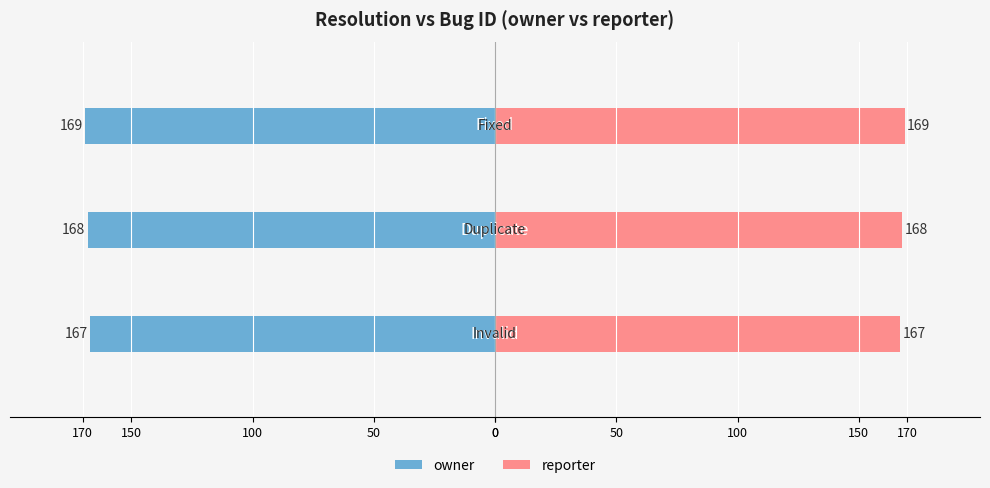

At how many categories does at least one series exceed 154?

3